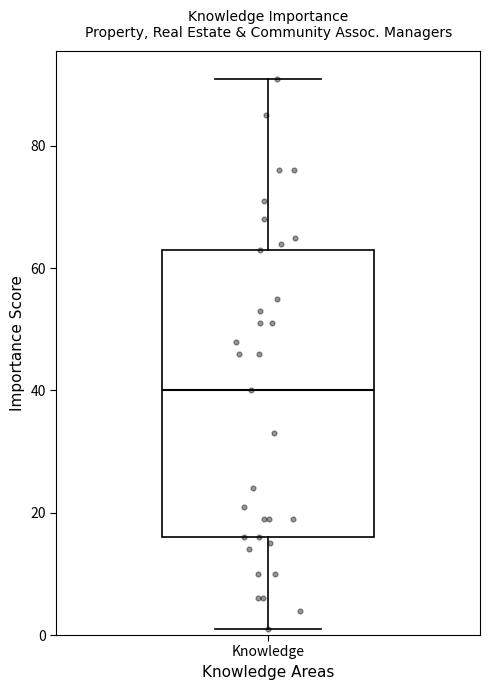

Transcribe this box plot: give where the median line is, the range the box spans, and where the two whiskers end, as read against the y-axis. The values are not printed on the chart, so give them approximately, as read against the axis.

median 40, box 16 to 64, whiskers 2 to 92